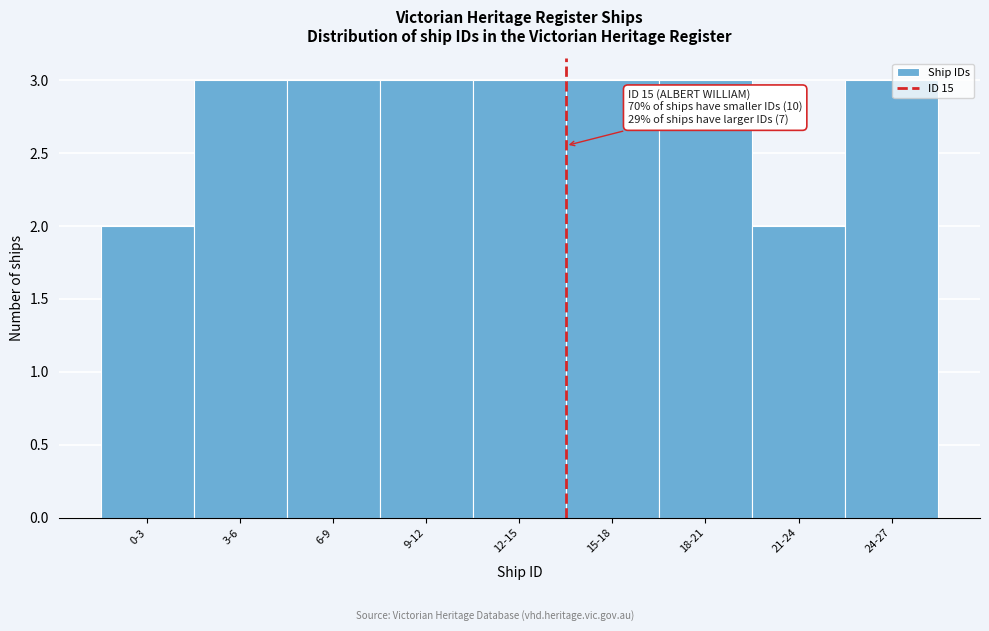

Reading right to left, list all the values displayed in this chart.

24-27=3	21-24=2	18-21=3	15-18=3	12-15=3	9-12=3	6-9=3	3-6=3	0-3=2